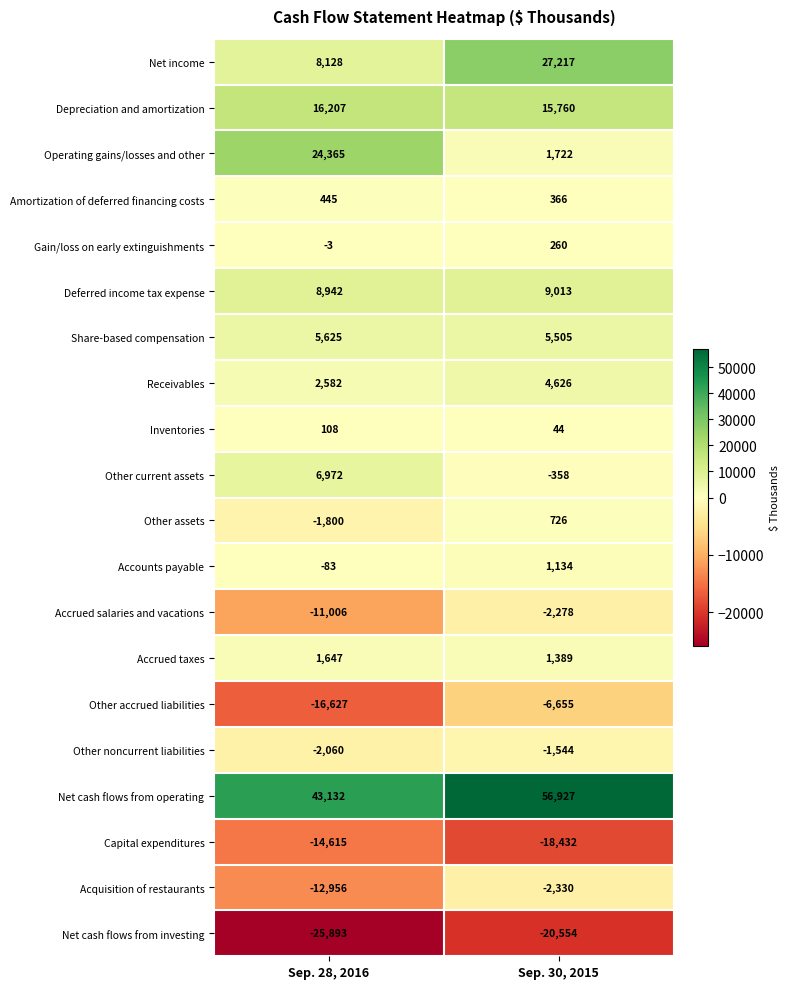

Where is Other noncurrent liabilities nearest to the value -1802?

Sep. 28, 2016